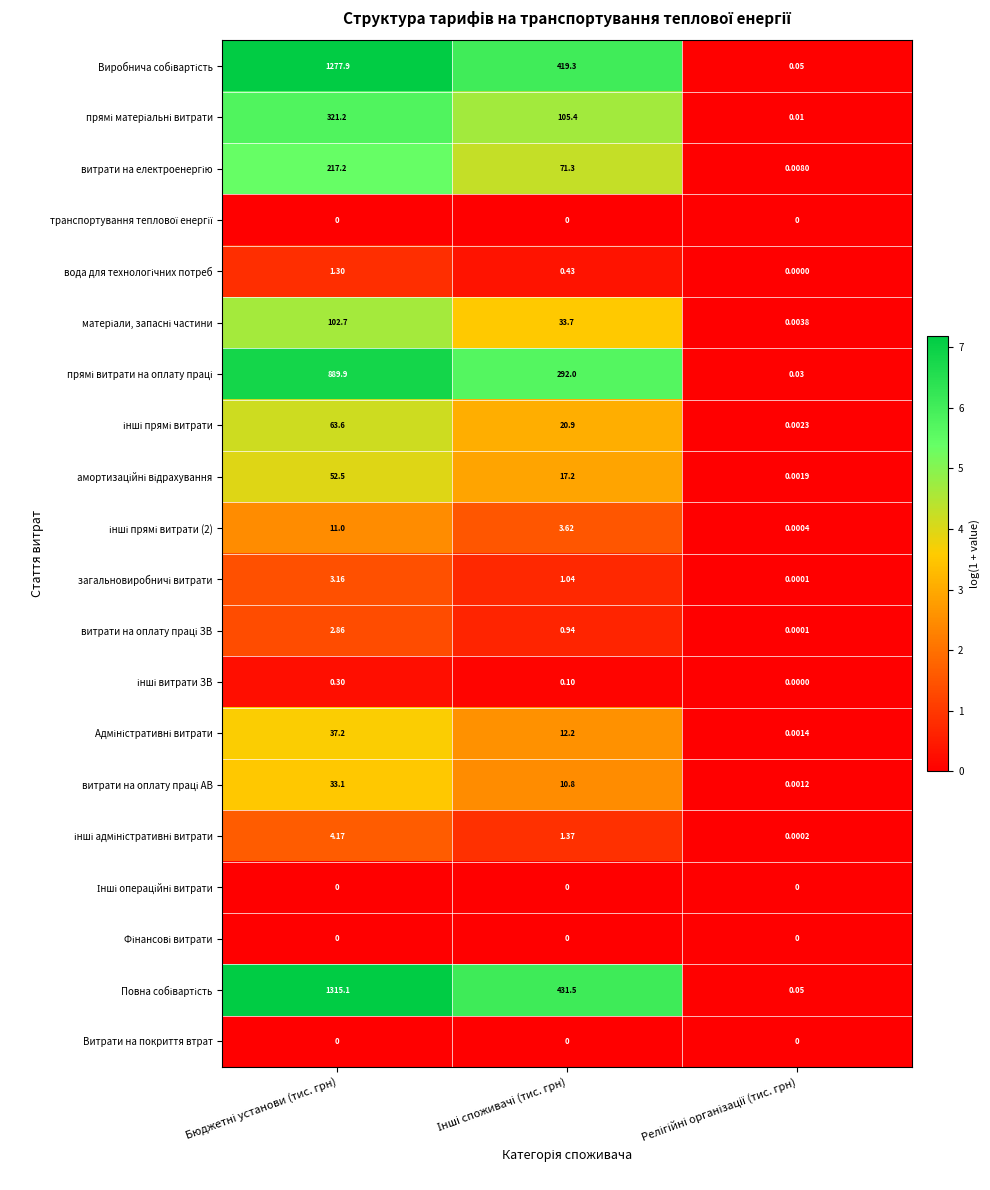

List the series in order of their peak value, lowest first.

транспортування теплової енергії, Інші операційні витрати, Фінансові витрати, Витрати на покриття втрат, інші витрати ЗВ, вода для технологічних потреб, витрати на оплату праці ЗВ, загальновиробничі витрати, інші адміністративні витрати, інші прямі витрати (2), витрати на оплату праці АВ, Адміністративні витрати, амортизаційні відрахування, інші прямі витрати, матеріали, запасні частини, витрати на електроенергію, прямі матеріальні витрати, прямі витрати на оплату праці, Виробнича собівартість, Повна собівартість